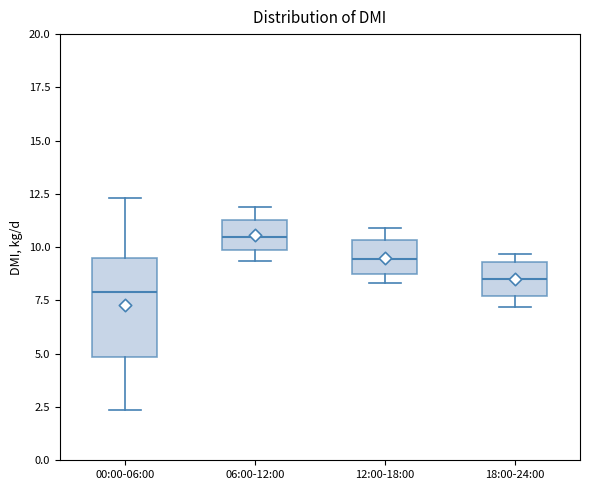

Reading left to right, transcribe this box plot: for each box, give where its median line is, the range the box spans, and where its two whiskers end, as read against the y-axis. The values are not printed on the chart, so give them approximately, as read against the axis.

00:00-06:00: median 8.0, box 5.0 to 9.5, whiskers 2.5 to 12.5
06:00-12:00: median 10.5, box 10.0 to 11.5, whiskers 9.5 to 12.0
12:00-18:00: median 9.5, box 8.5 to 10.5, whiskers 8.5 (just below the box's lower edge) to 11.0
18:00-24:00: median 8.5, box 7.5 to 9.5, whiskers 7.0 to 9.5 (just above the box's upper edge)